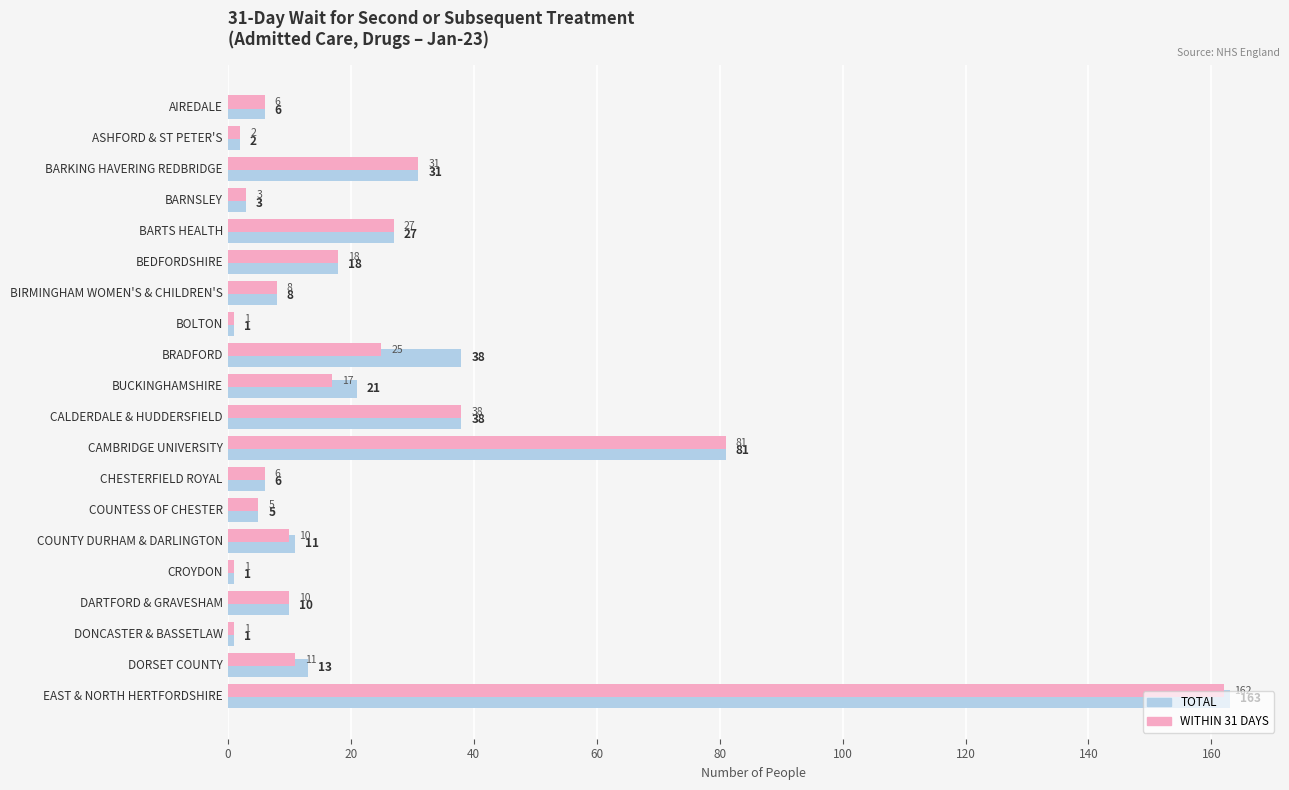

At which category does the chart reach its peak across all series?

EAST & NORTH HERTFORDSHIRE